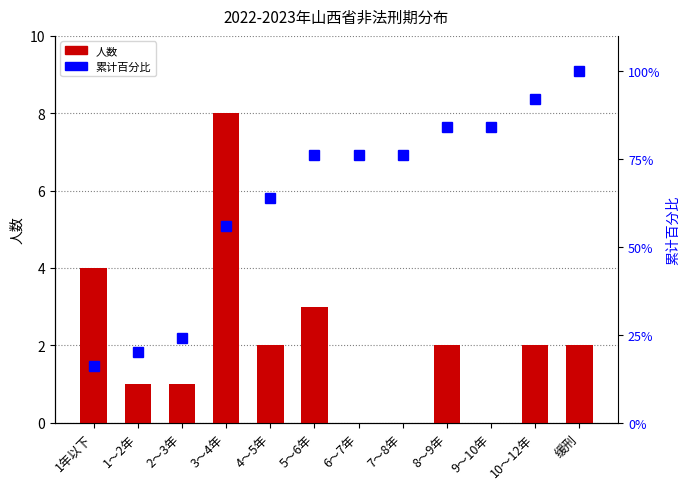

Where is 人数 nearest to the value 4?

1年以下